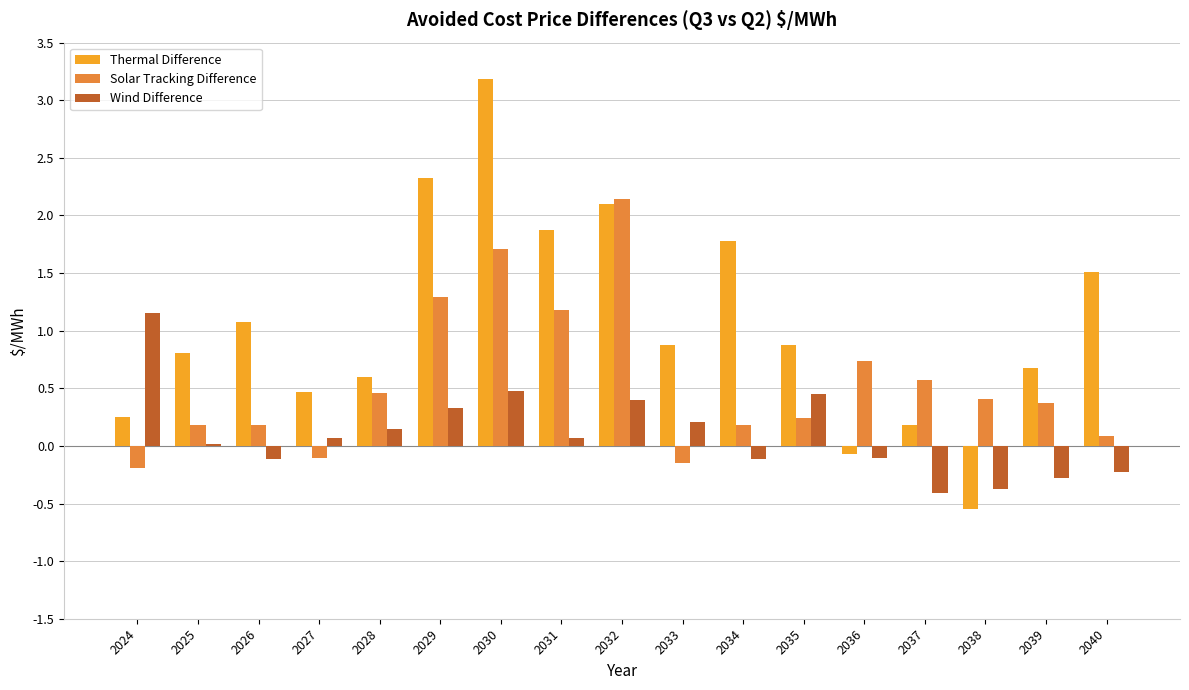

At which category does the chart reach its peak across all series?

2030